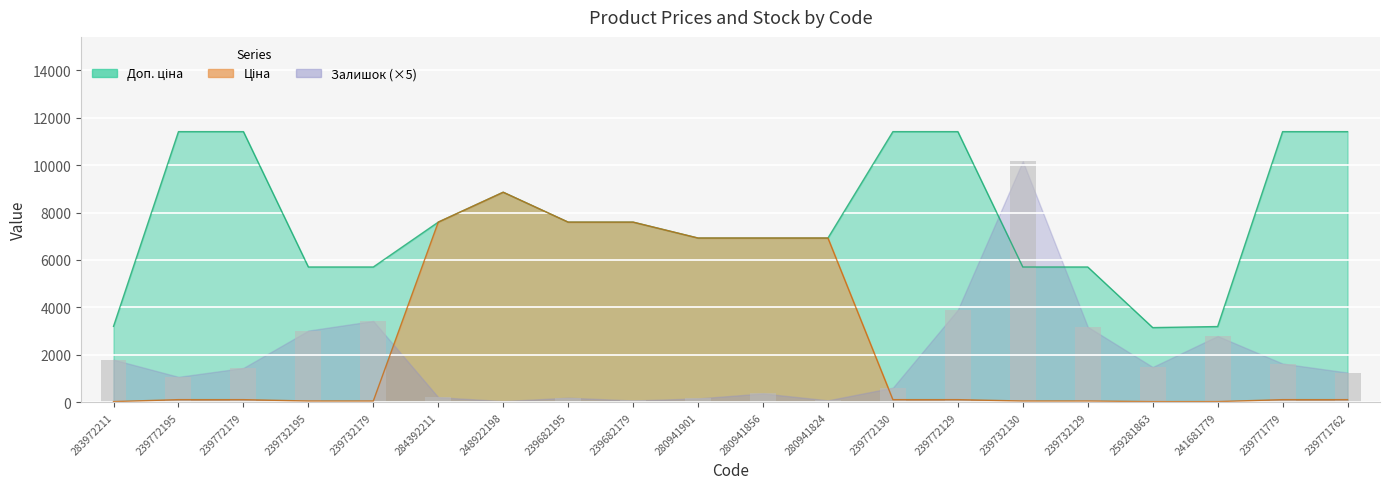

How many groups of bars are there?

20